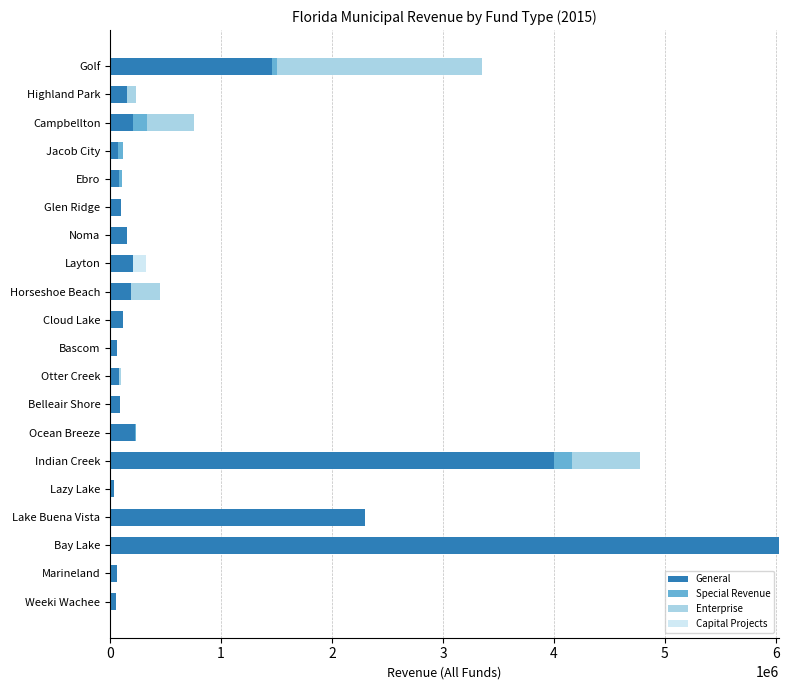

How many categories are shown in the chart?

20